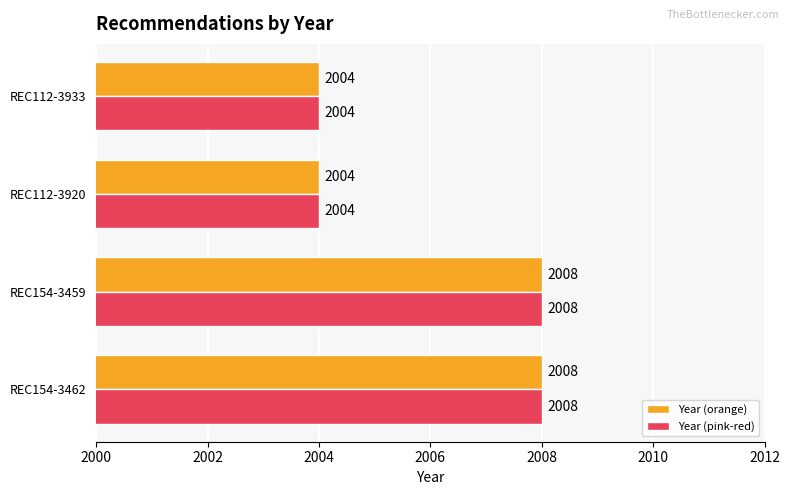

How many Year (orange) values are between 2004 and 2008?

4